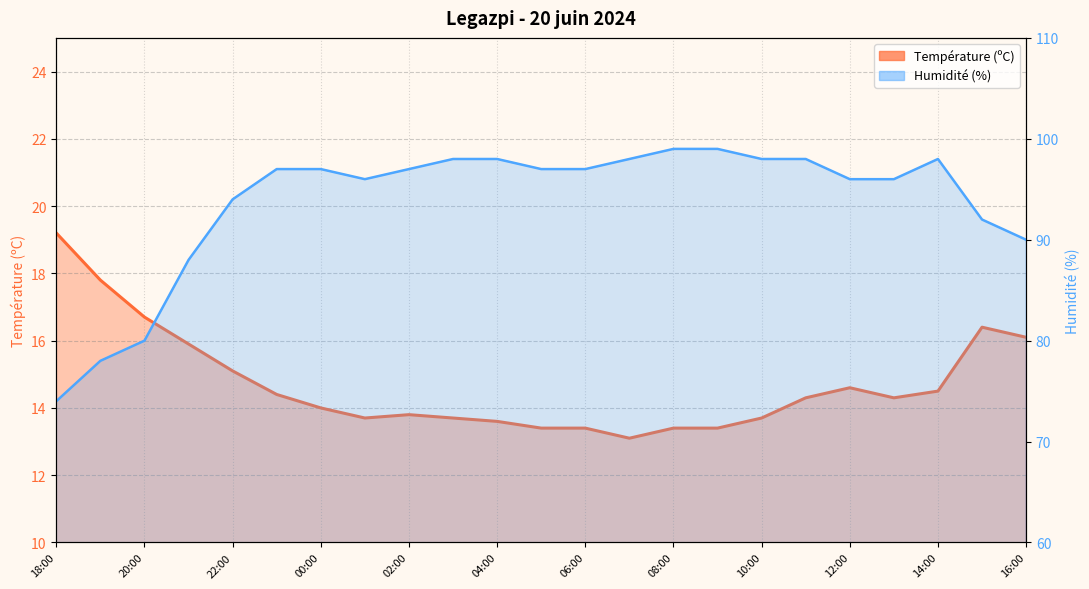

Reading right to left, extract all data points from this chart.

Température (ºC): 16.1	16.4	14.5	14.3	14.6	14.3	13.7	13.4	13.4	13.1	13.4	13.4	13.6	13.7	13.8	13.7	14.0	14.4	15.1	15.9	16.7	17.8	19.2
Humidité (%): 90.0	92.0	98.0	96.0	96.0	98.0	98.0	99.0	99.0	98.0	97.0	97.0	98.0	98.0	97.0	96.0	97.0	97.0	94.0	88.0	80.0	78.0	74.0